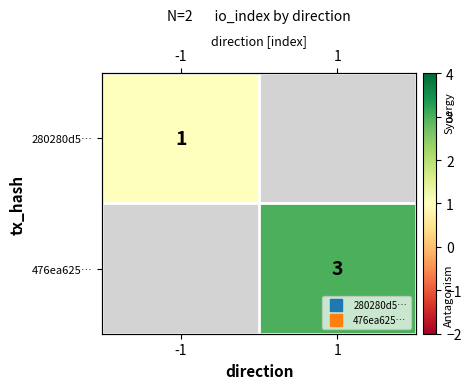

Is the value of 280280d5… at 1 greater than the value of 476ea625… at -1?

No